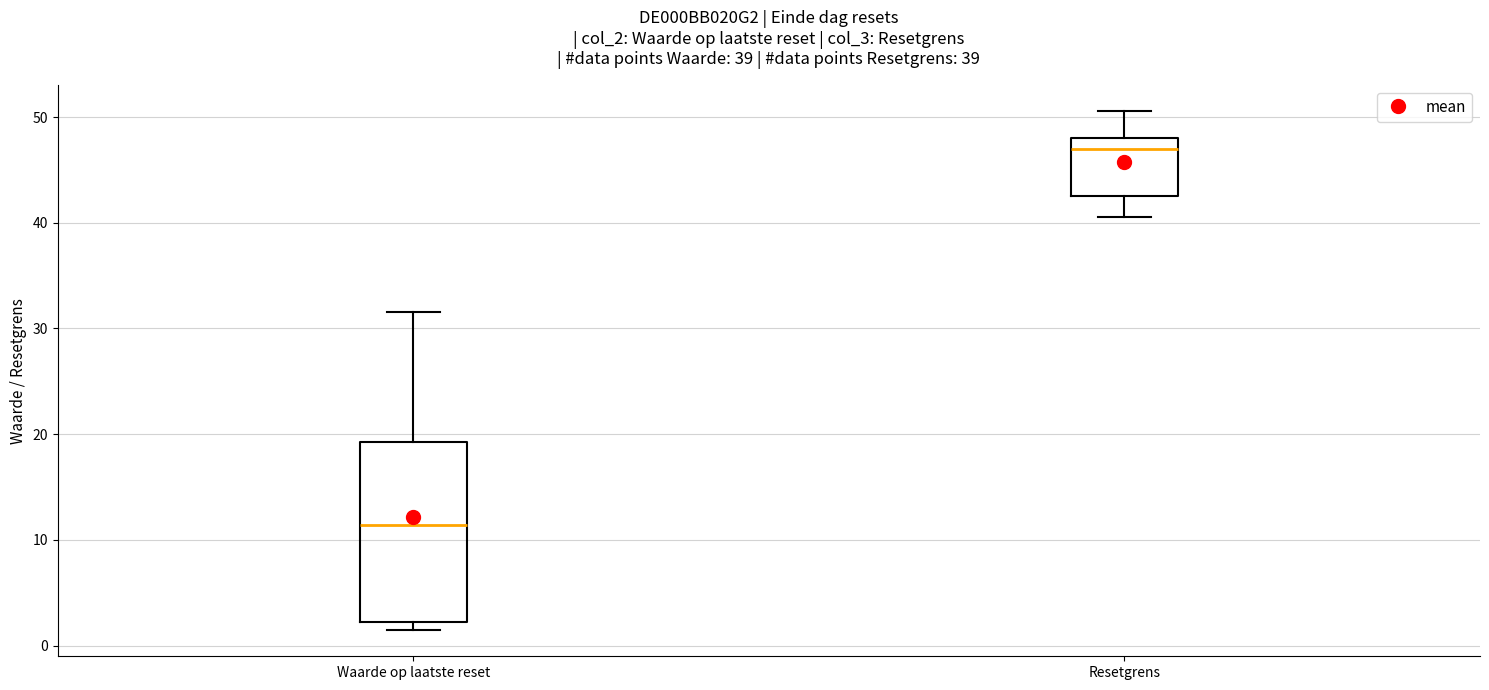

Which box's median line is the lowest?

Waarde op laatste reset